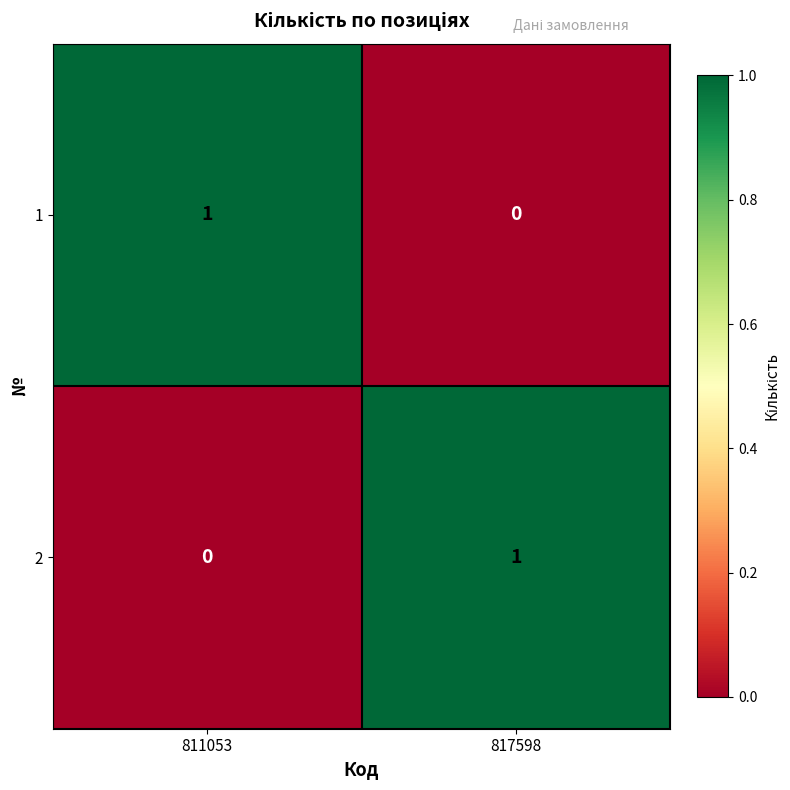

At how many categories does at least one series exceed 0?

2